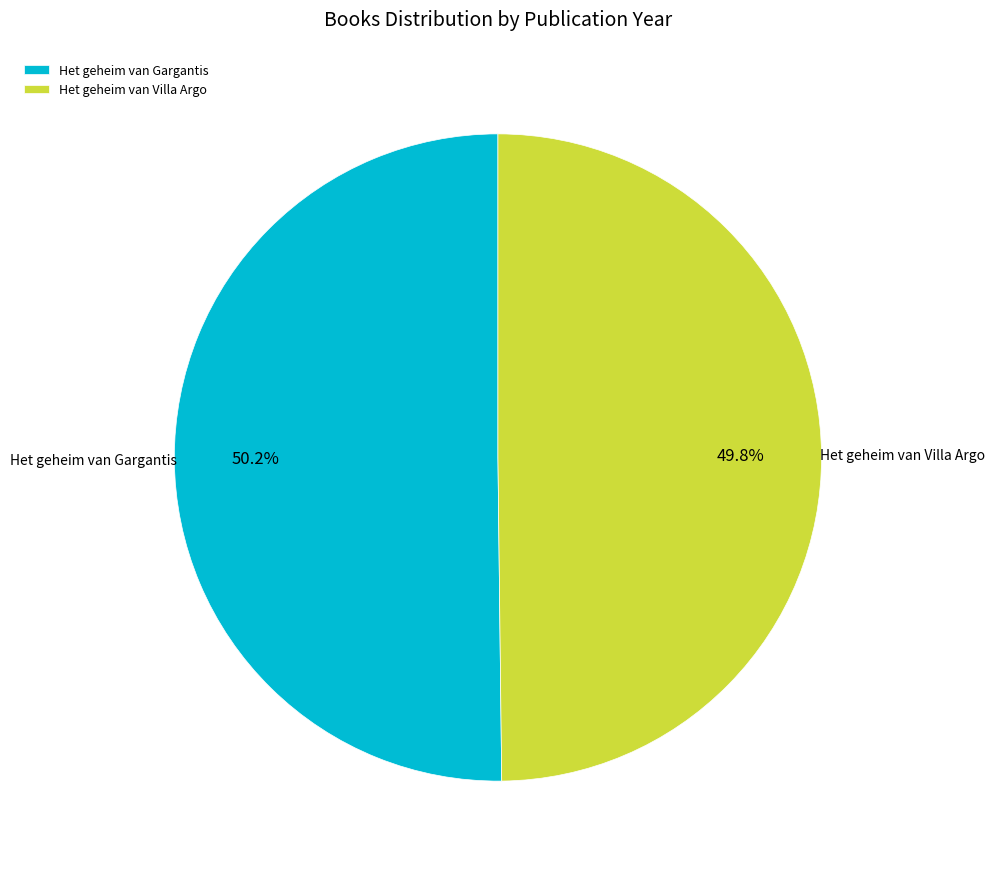

Is there a majority slice in this chart?

Yes